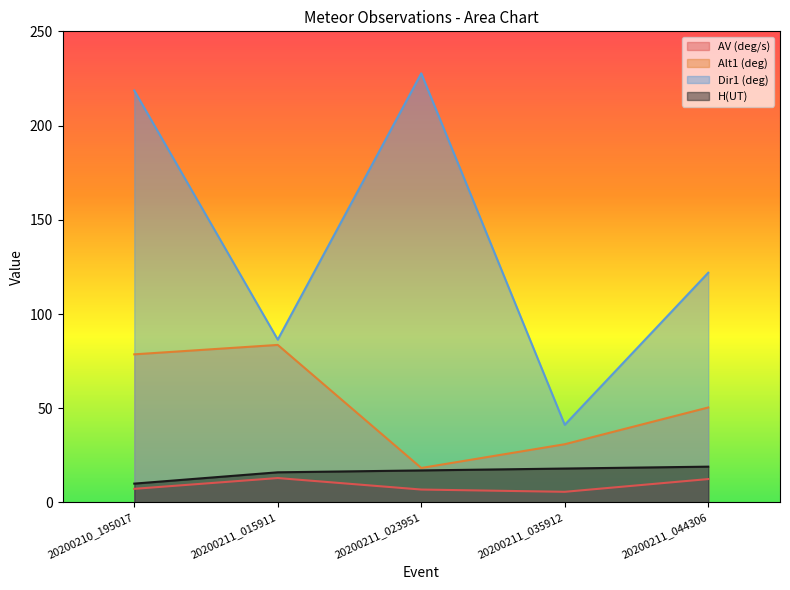

Where does the Alt1 series first go above 50?

20200210_195017